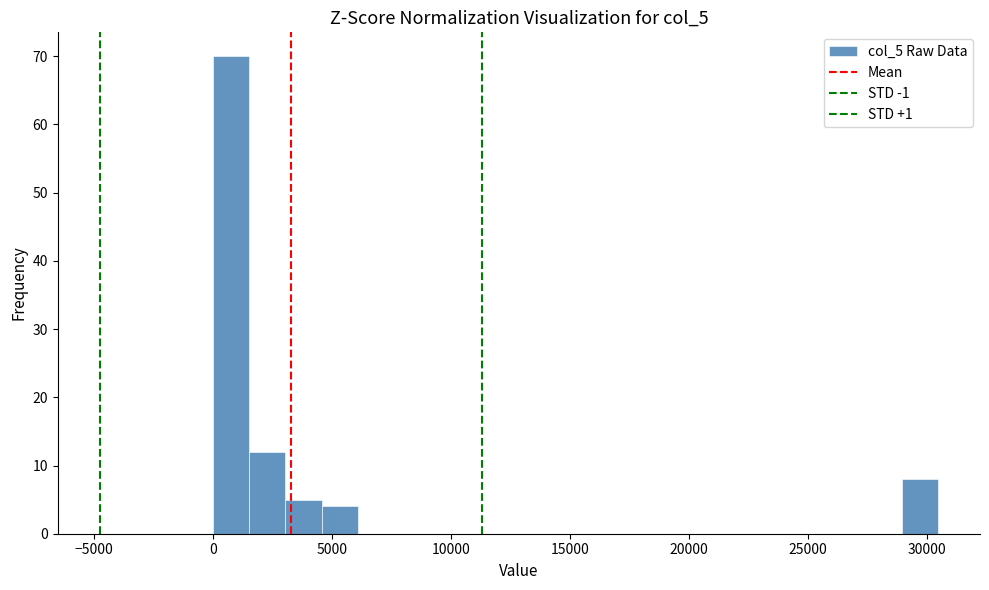

Read against the x-axis, roughly where is the centre of the tallest bar?

1000